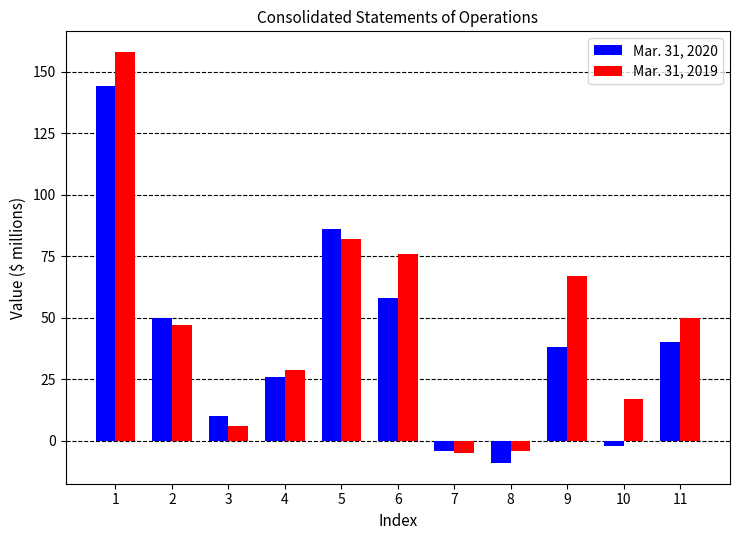

Reading left to right, what are all the values shown in this chart?

Mar. 31, 2020: 144	50	10	26	86	58	-4	-9	38	-2	40
Mar. 31, 2019: 158	47	6	29	82	76	-5	-4	67	17	50